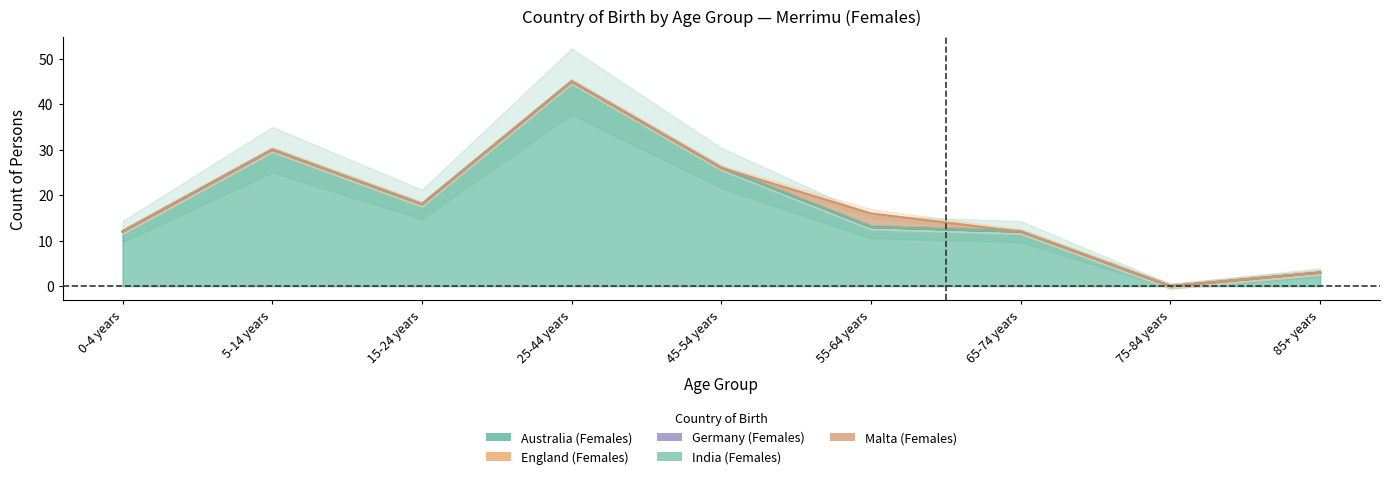

Reading right to left, transcribe all the data shown in this chart.

Australia_females: 85+ years=3	75-84 years=0	65-74 years=12	55-64 years=13	45-54 years=26	25-44 years=45	15-24 years=18	5-14 years=30	0-4 years=12
England_females: 85+ years=0	75-84 years=0	65-74 years=0	55-64 years=0	45-54 years=0	25-44 years=0	15-24 years=0	5-14 years=0	0-4 years=0
Germany_females: 85+ years=0	75-84 years=0	65-74 years=0	55-64 years=0	45-54 years=0	25-44 years=0	15-24 years=0	5-14 years=0	0-4 years=0
India_females: 85+ years=0	75-84 years=0	65-74 years=0	55-64 years=0	45-54 years=0	25-44 years=0	15-24 years=0	5-14 years=0	0-4 years=0
Malta_females: 85+ years=0	75-84 years=0	65-74 years=0	55-64 years=3	45-54 years=0	25-44 years=0	15-24 years=0	5-14 years=0	0-4 years=0